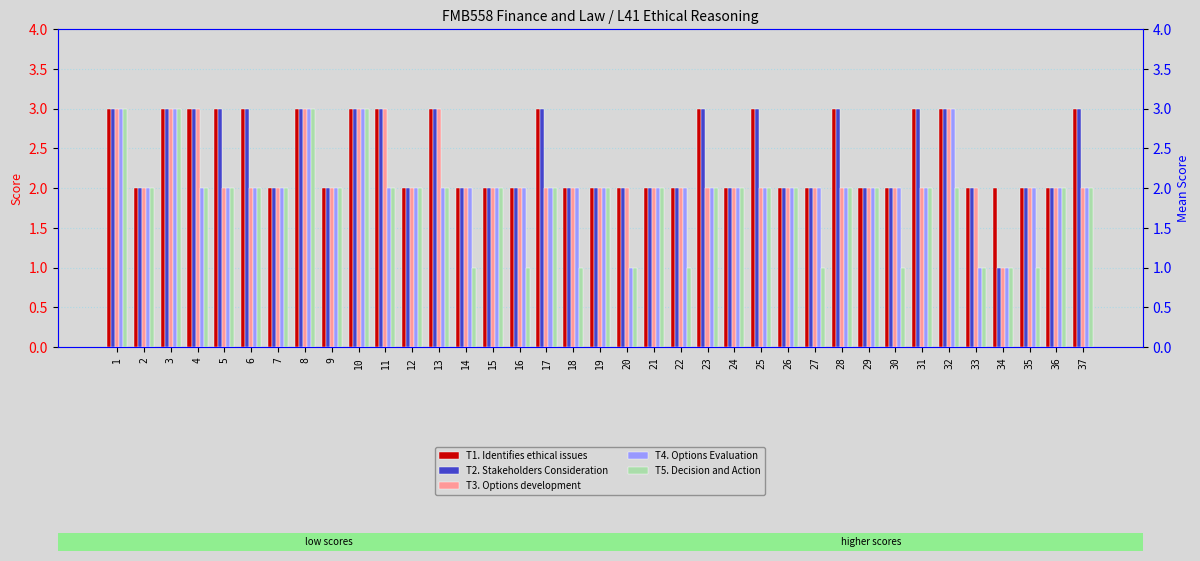

At 2, list the series in order from largest to smallest.

T1. Identifies ethical issues, T2. Stakeholders Consideration, T3. Options development, T4. Options Evaluation, T5. Decision and Action